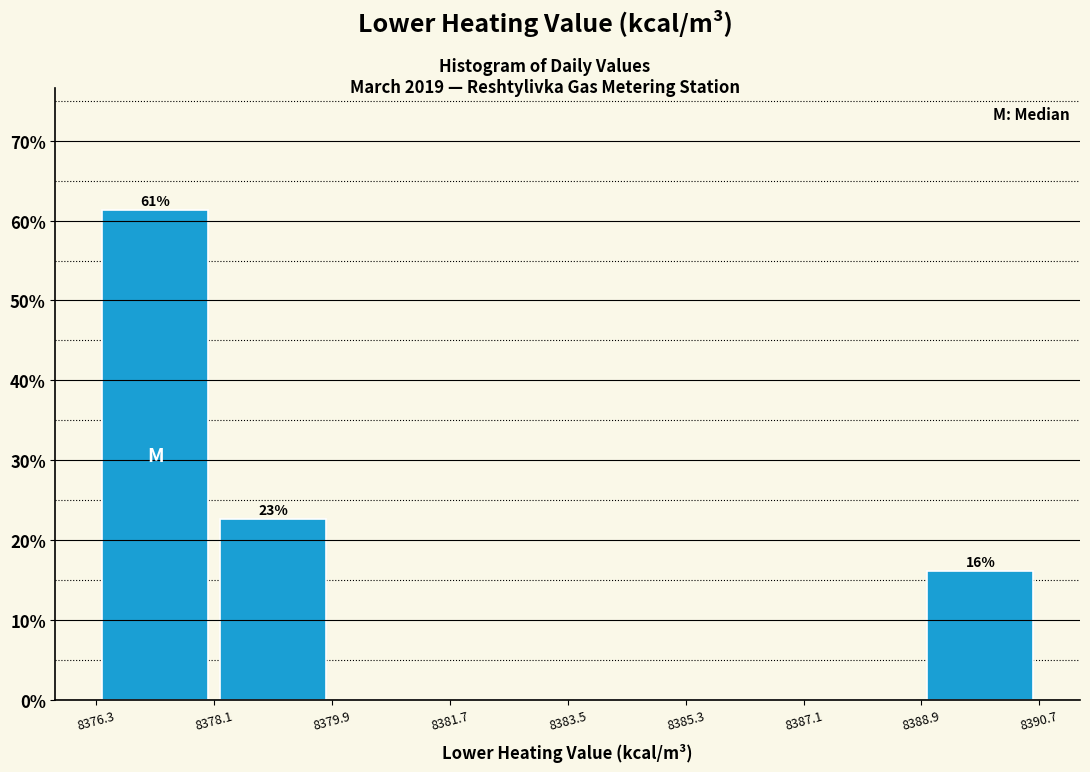

Which range on the x-axis has the tallest bar?

8376.3 to 8378.1